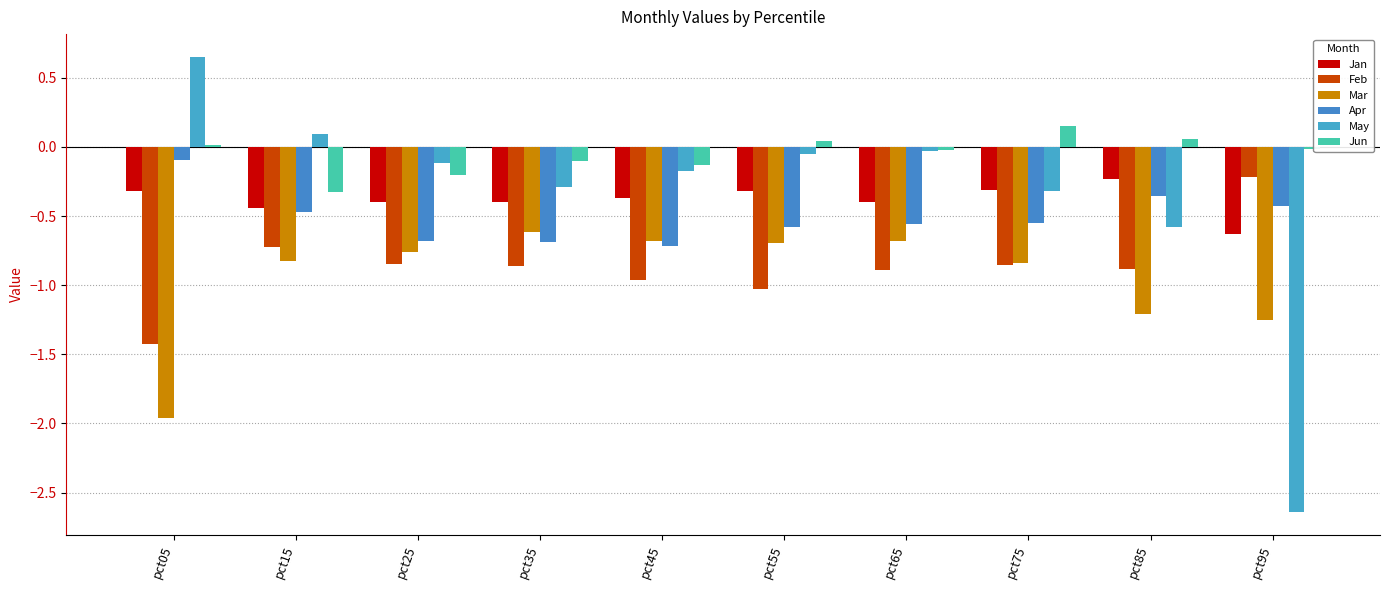

Which series has the largest range (max minus min)?

May